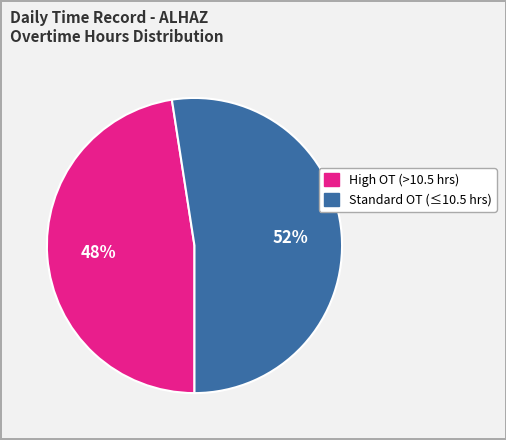

Is there any slice that represents more than half of the pie?

Yes